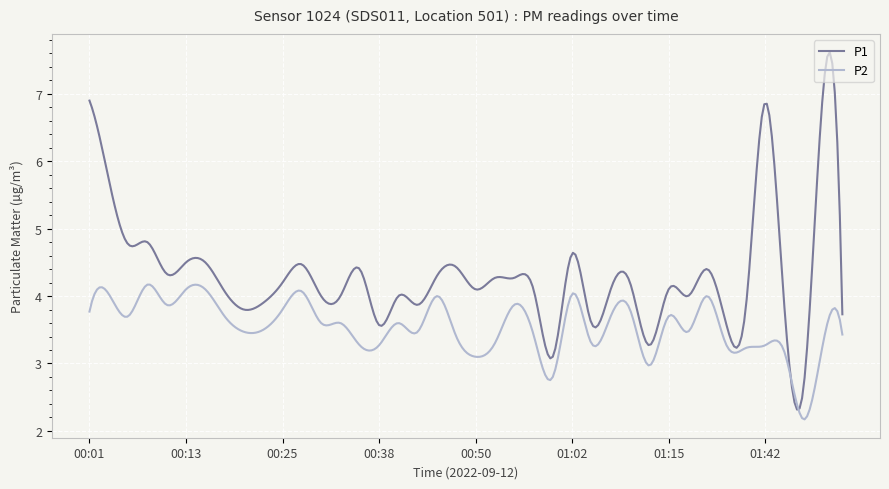

True or false: P1 and P2 intersect in this chart.

True